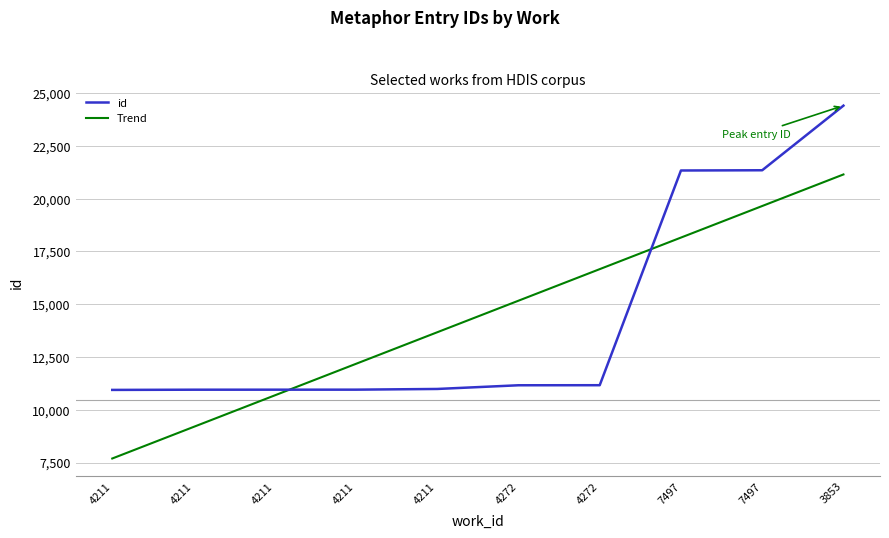

List the labels in order of value, smallest first.

4211, 4211, 4211, 4211, 4211, 4272, 4272, 7497, 7497, 3853